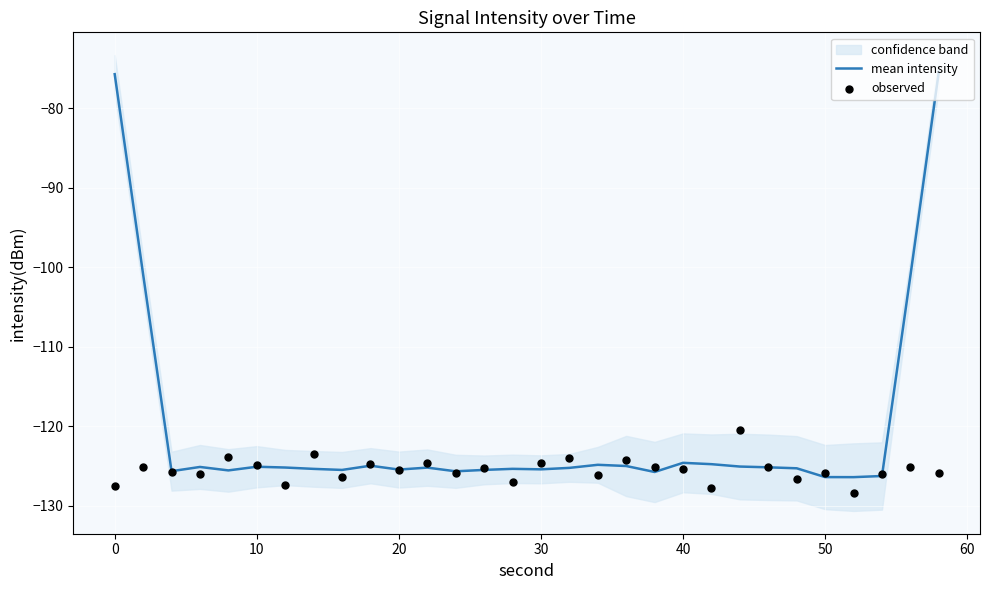

What are all the series names shown in the legend?

mean intensity, observed